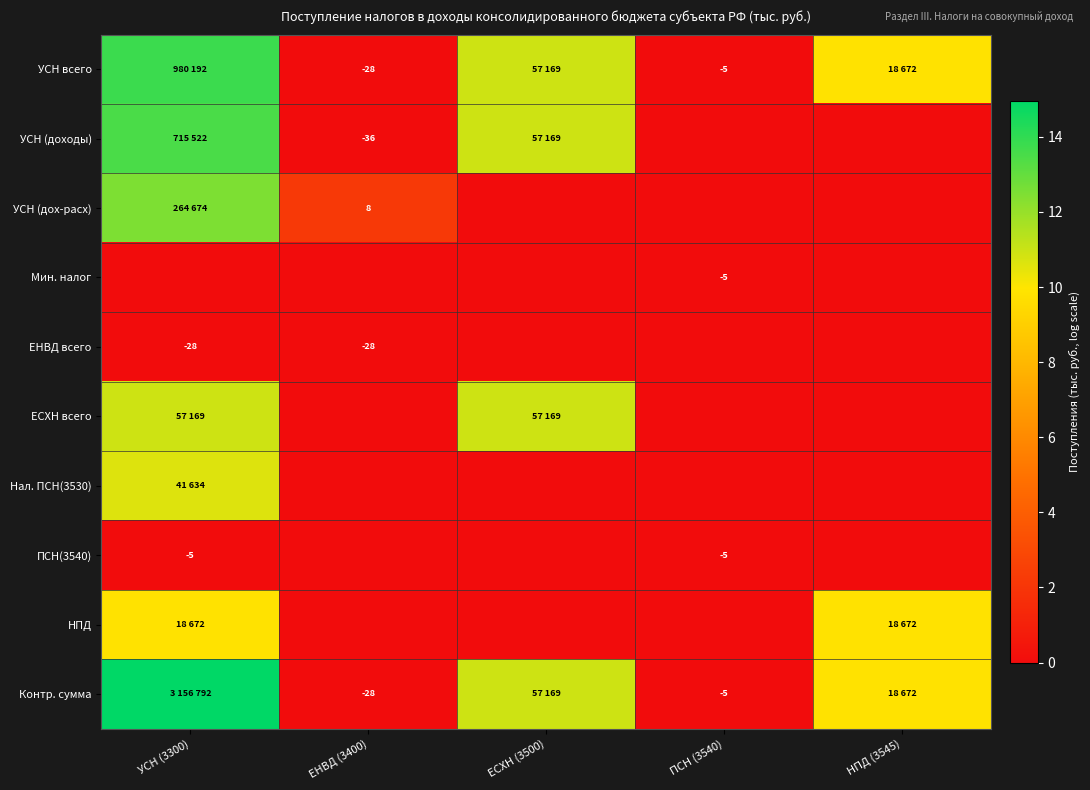

Count the number of categories in the chart.

5